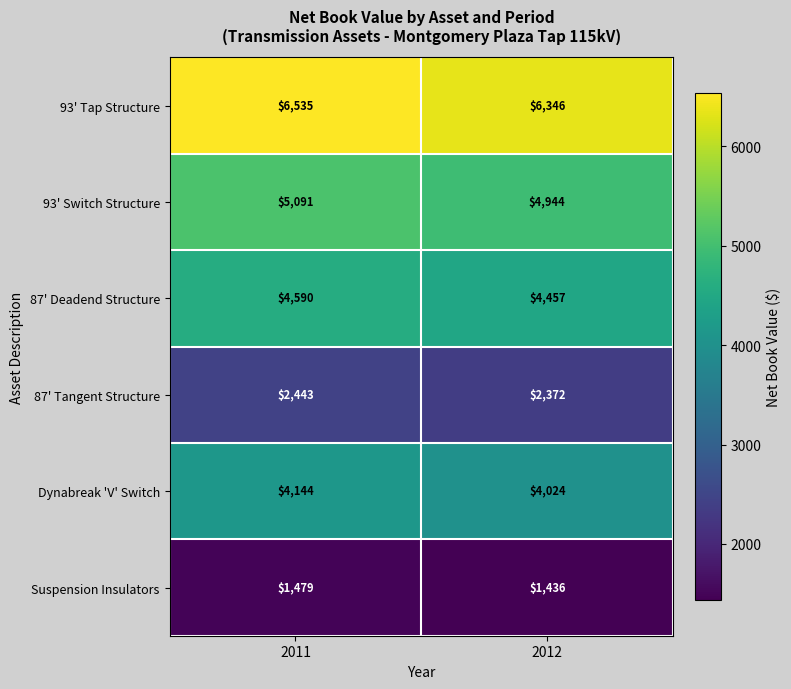

Count the number of categories in the chart.

2